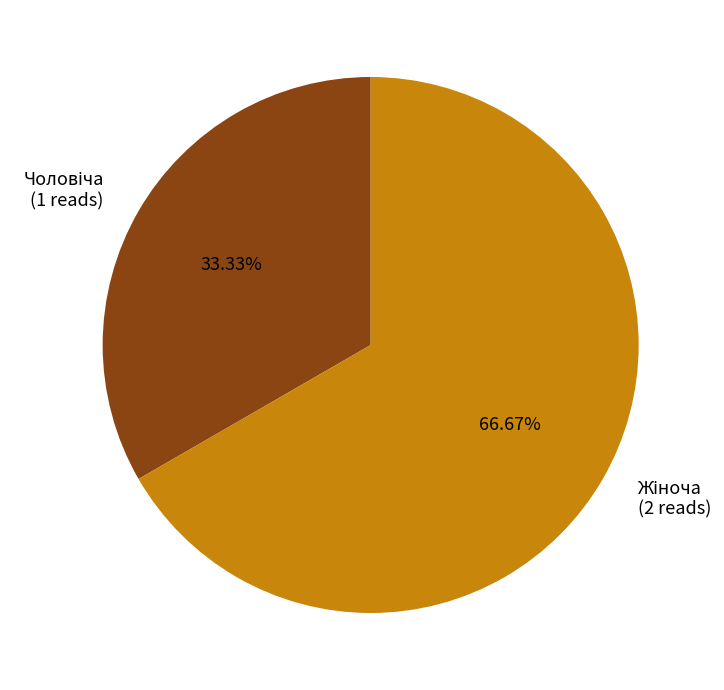

Is there a majority slice in this chart?

Yes